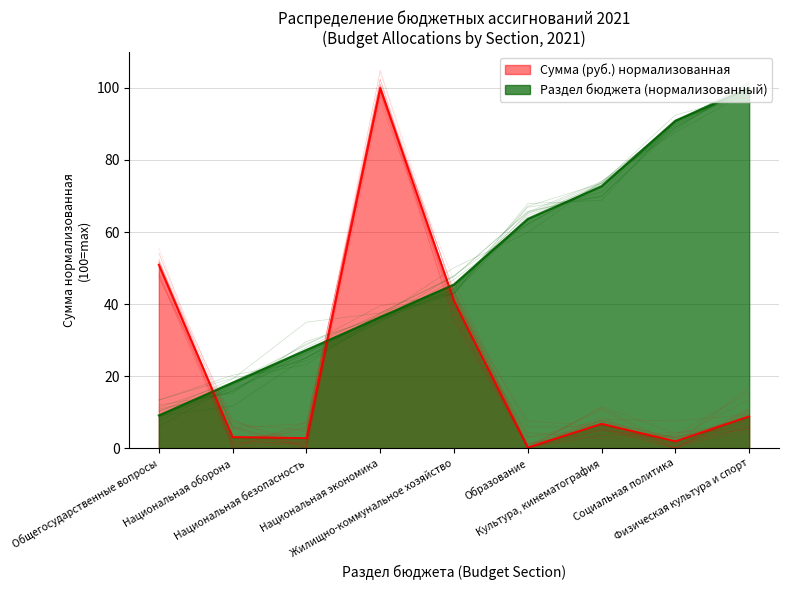

At how many categories does at least one series exceed 59?

5